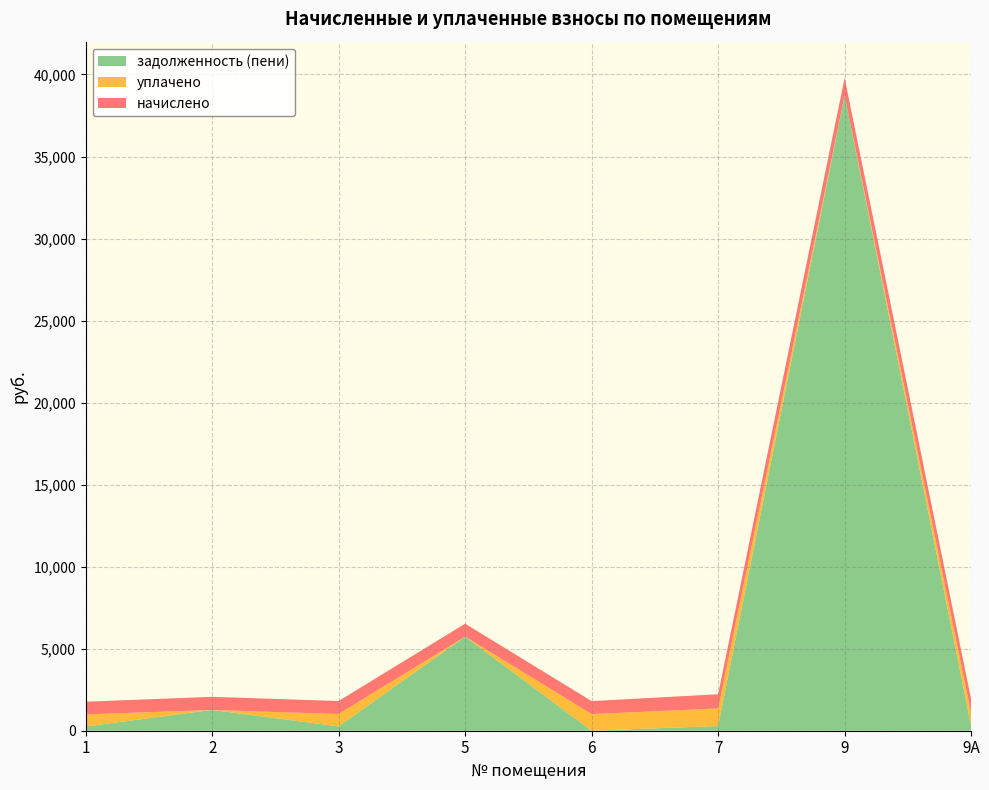

Reading left to right, transcribe all the data shown in this chart.

начислено: 1=773.6	2=800.3	3=792.1	5=788.0	6=790.0	7=863.9	9=1054.7	9А=837.2
уплачено: 1=736.7	2=0.0	3=754.2	5=0.0	6=1015.6	7=1069.3	9=0.0	9А=797.2
задолженность (пени): 1=257.9	2=1266.2	3=264.0	5=5736.9	6=0.0	7=288.0	9=38731.4	9А=279.1